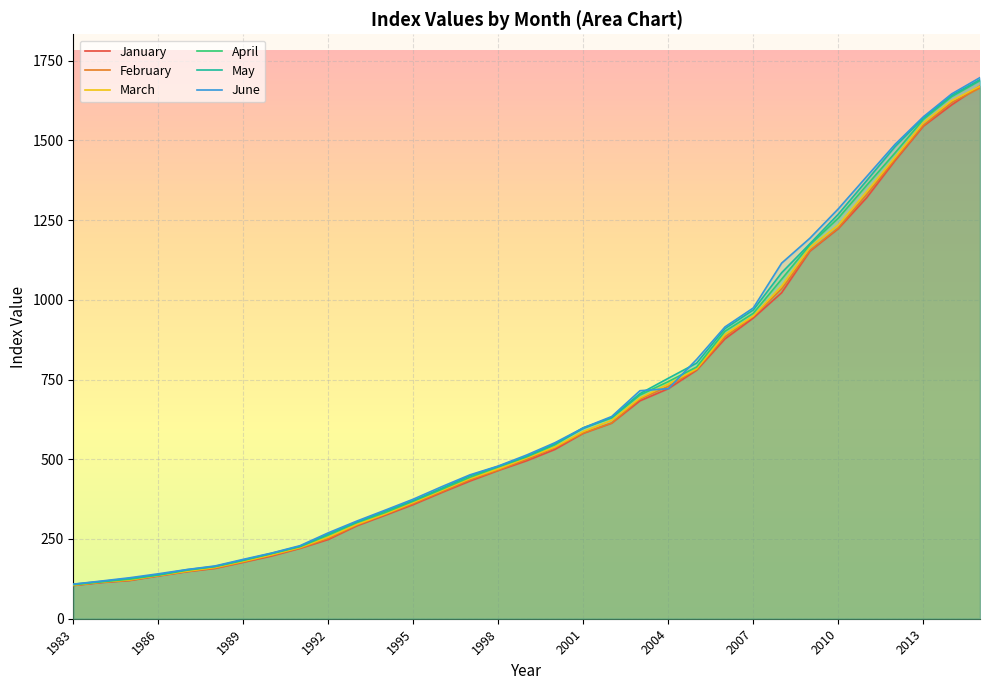

What is the difference between the second highest and minimum values in the April series?

1530.5